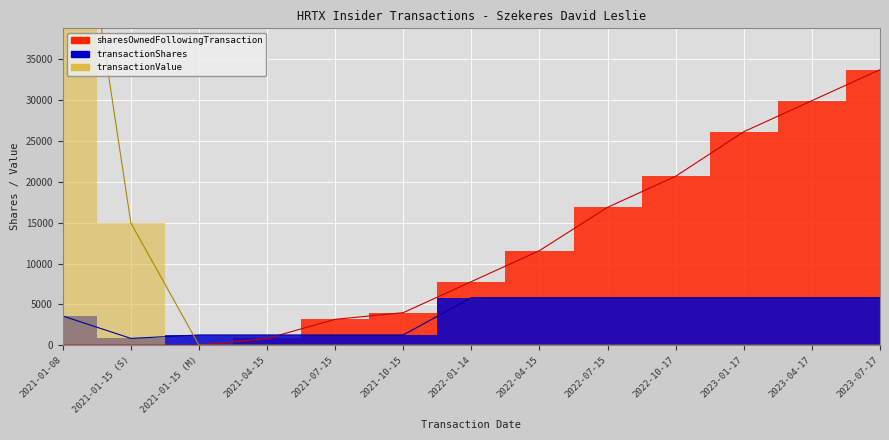

How many lines are shown in the chart?

3